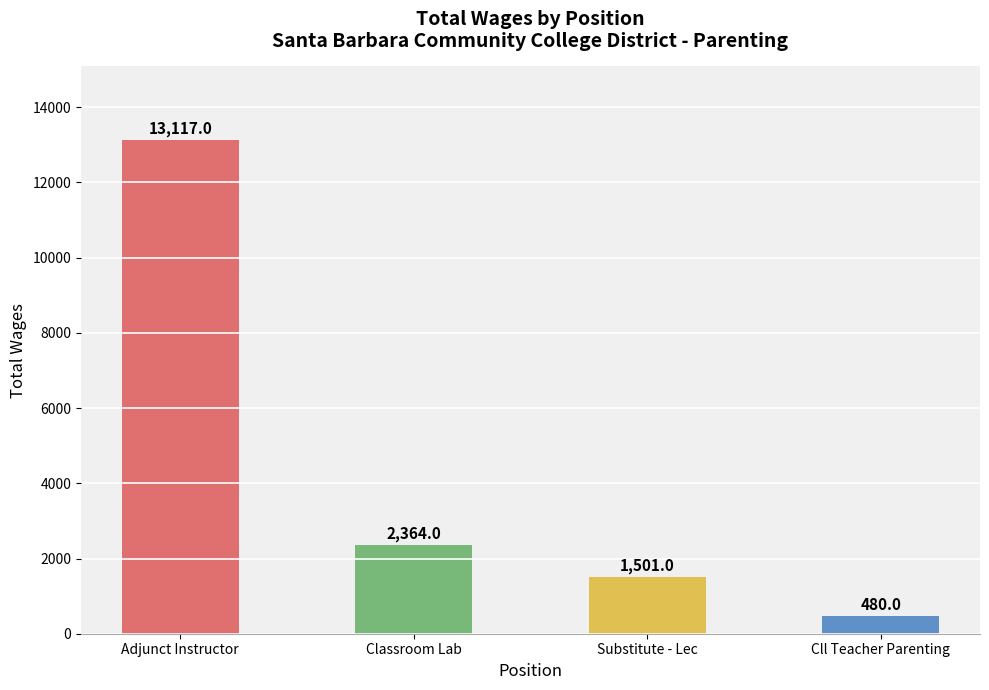

Which label corresponds to the largest value in the chart?

Adjunct Instructor